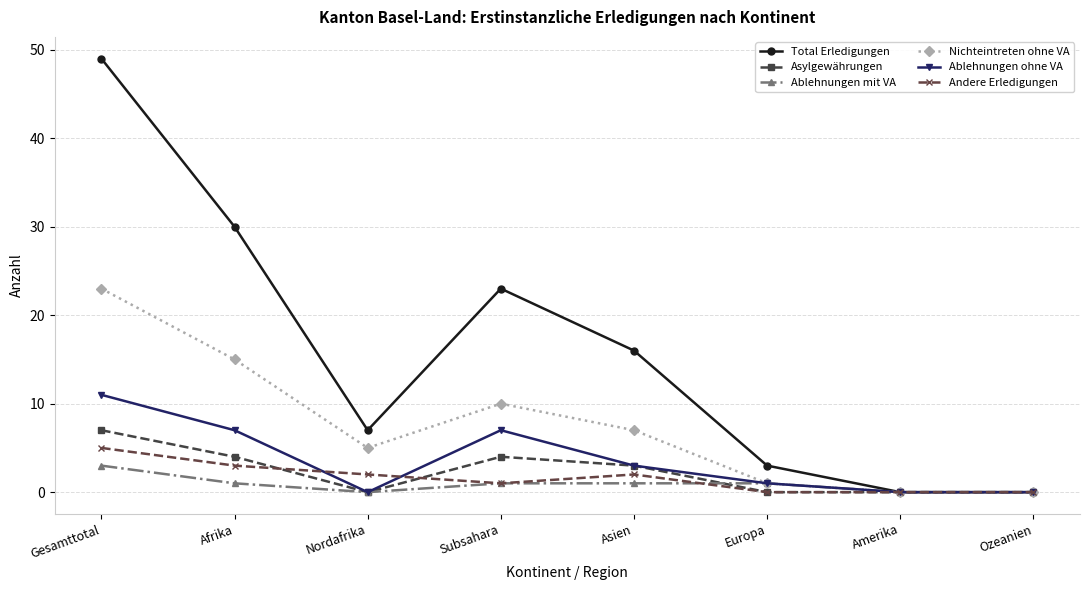

Is the value of Nichteintreten ohne VA at Asien greater than the value of Ablehnungen mit VA at Afrika?

Yes